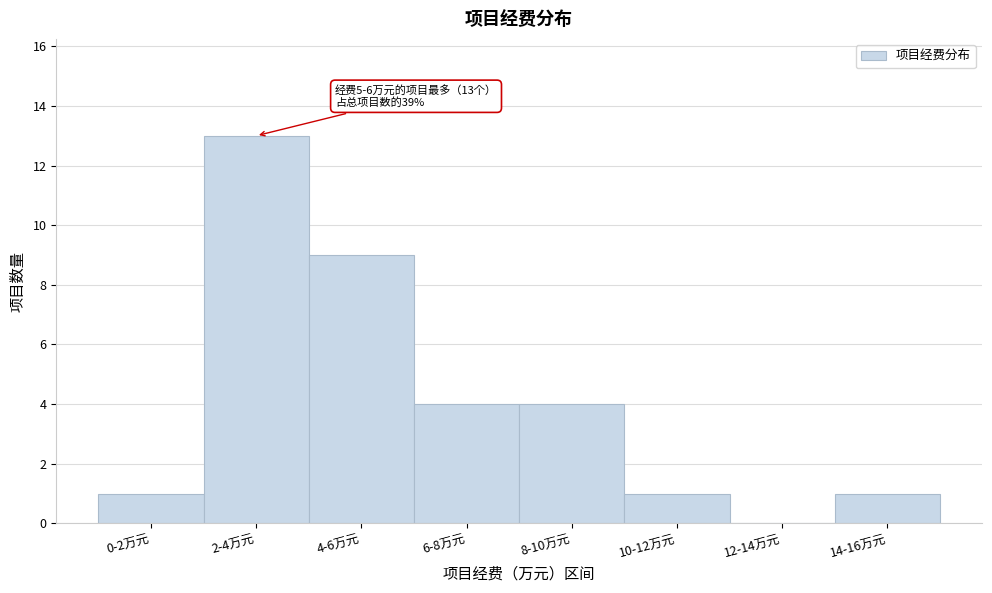

Reading left to right, extract all data points from this chart.

0-2万元=1	2-4万元=13	4-6万元=9	6-8万元=4	8-10万元=4	10-12万元=1	12-14万元=0	14-16万元=1